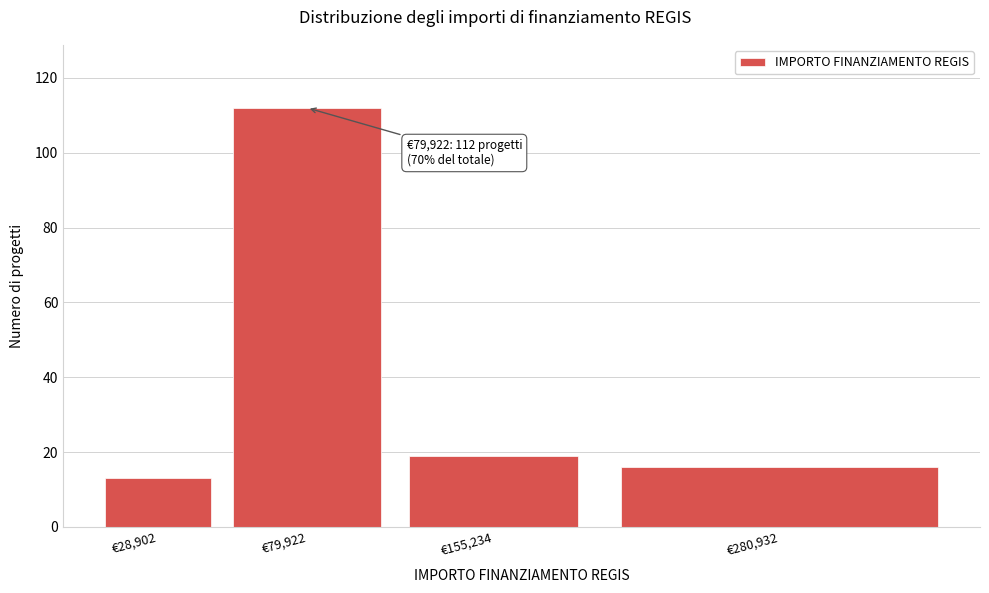

Reading right to left, extract all data points from this chart.

16	19	112	13